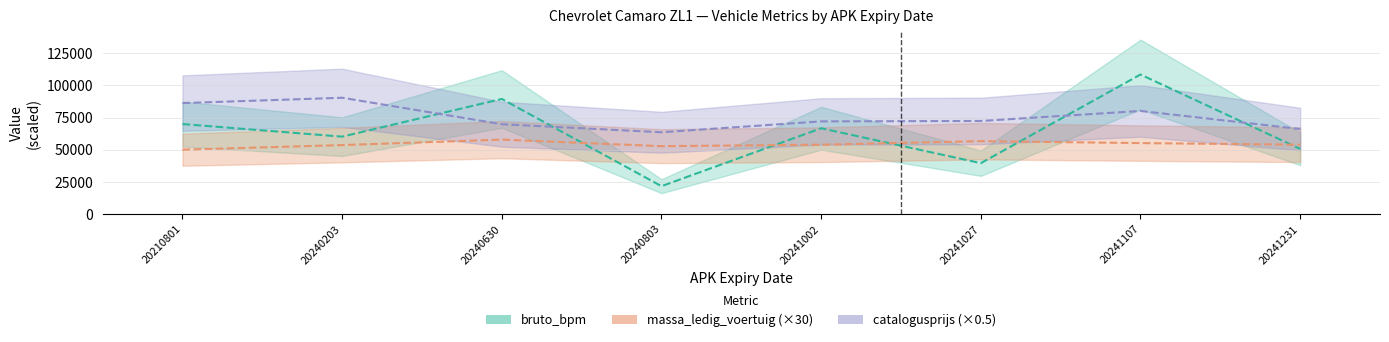

The massa_ledig_voertuig series shows 31543.6 at 20240803. True or false?

False